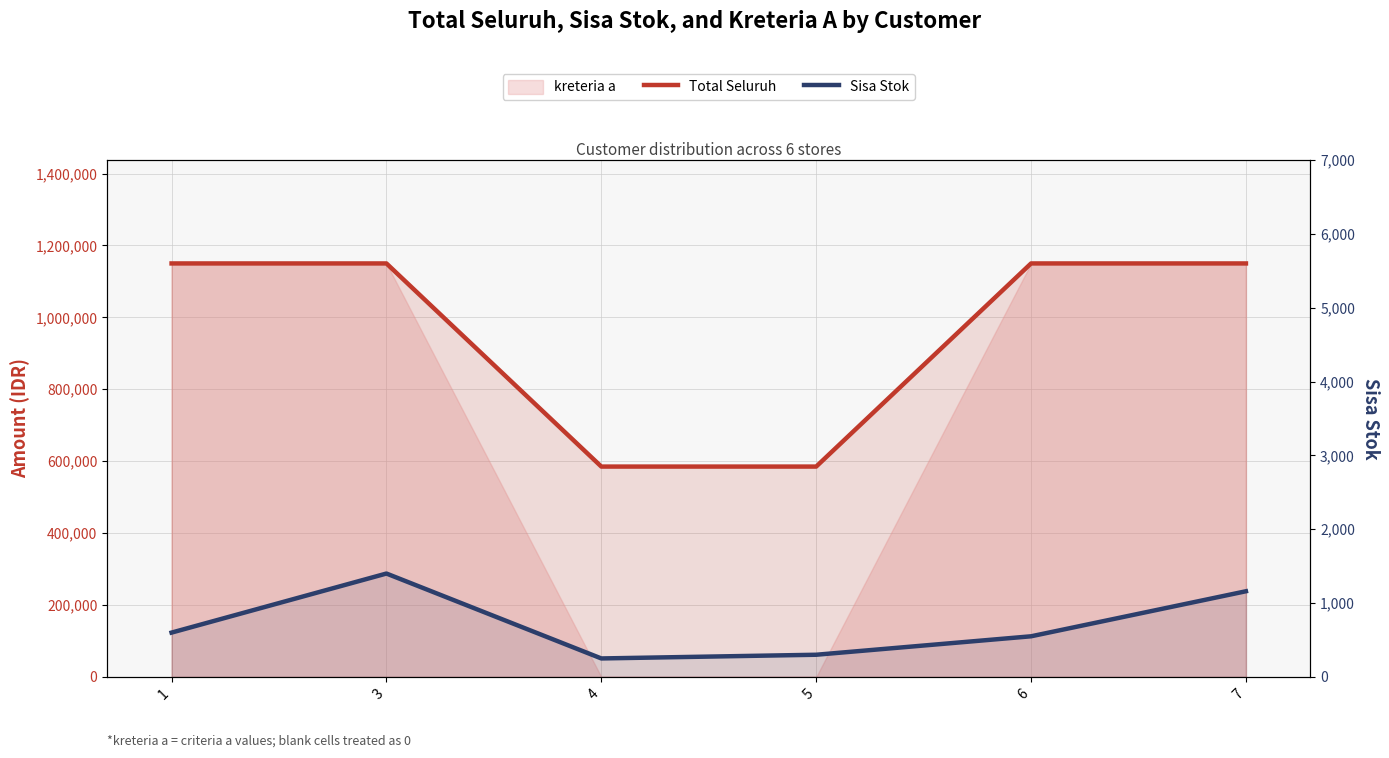

Reading left to right, list all the values displayed in this chart.

Total Seluruh: 1150000	1150000	585000	585000	1150000	1150000
Sisa Stok: 600	1400	250	300	550	1160